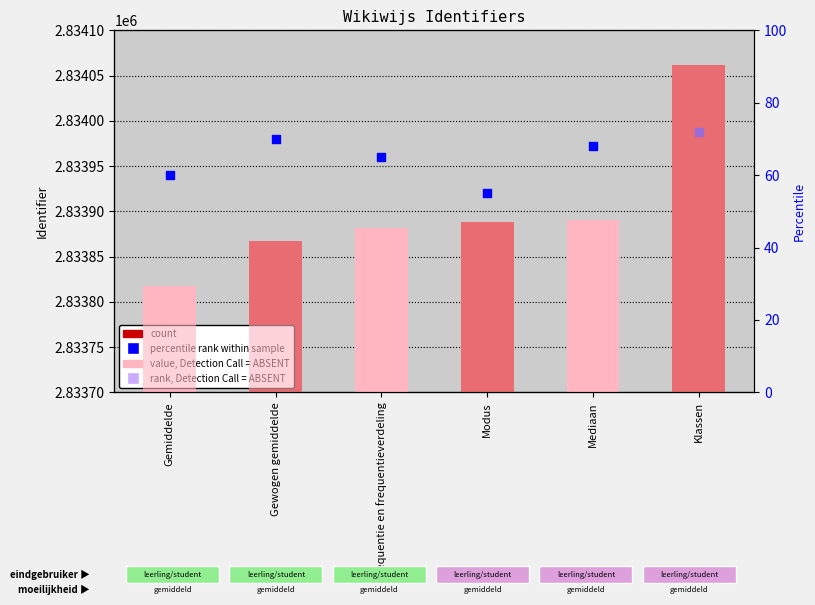

Is the value of value, Detection Call = ABSENT at Gemiddelde greater than the value of Identifier at Gemiddelde?

No